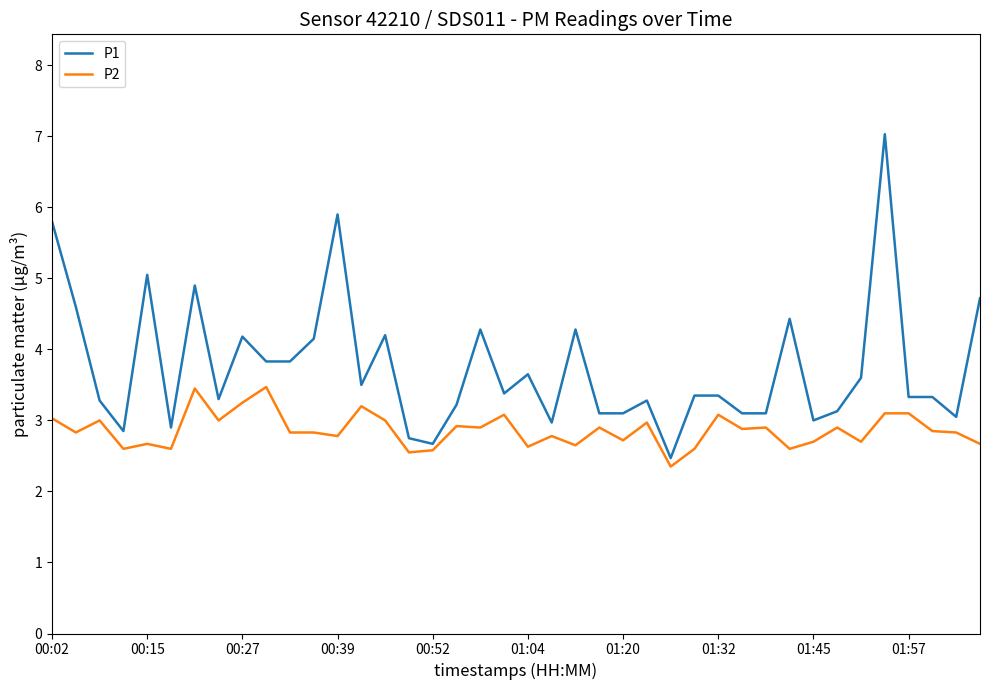

What is the highest value of the P1 series?

7.0